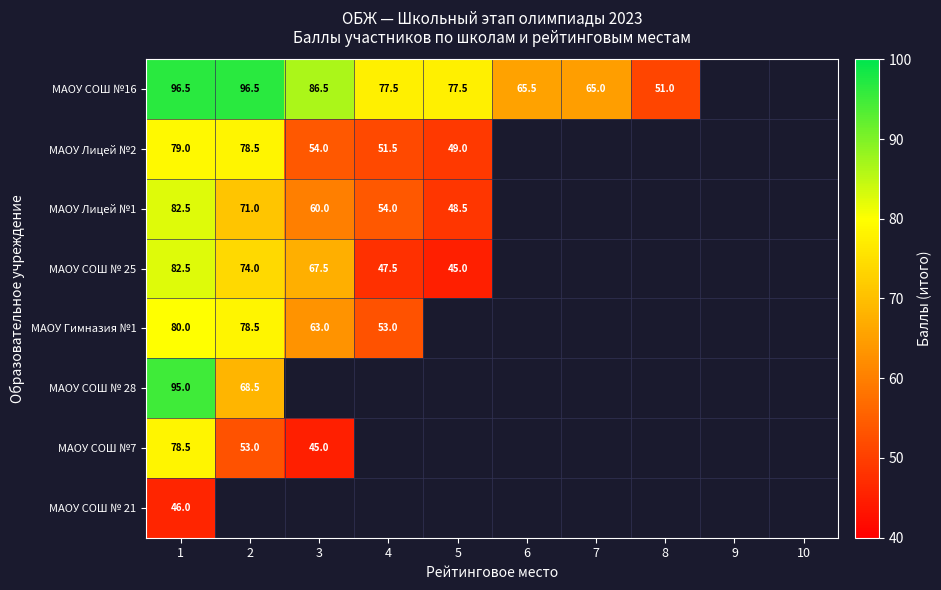

Count the number of categories in the chart.

10